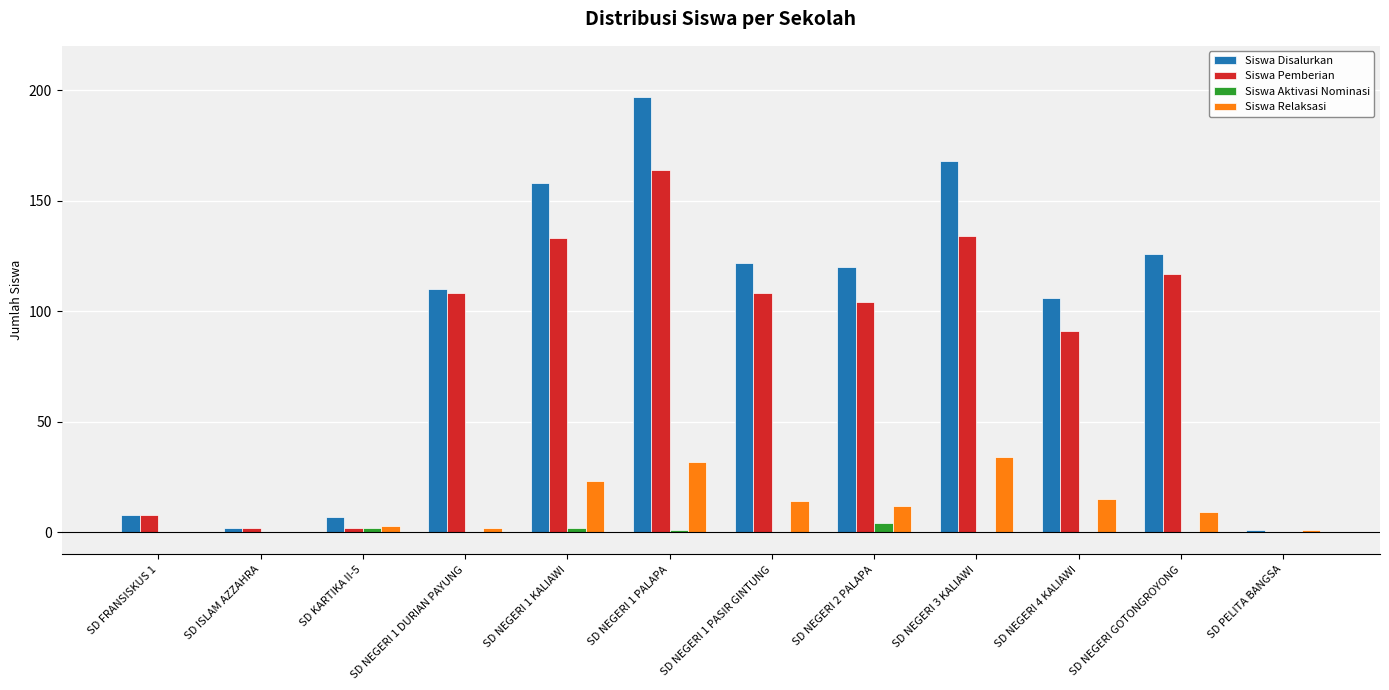

Are the bars horizontal?

No